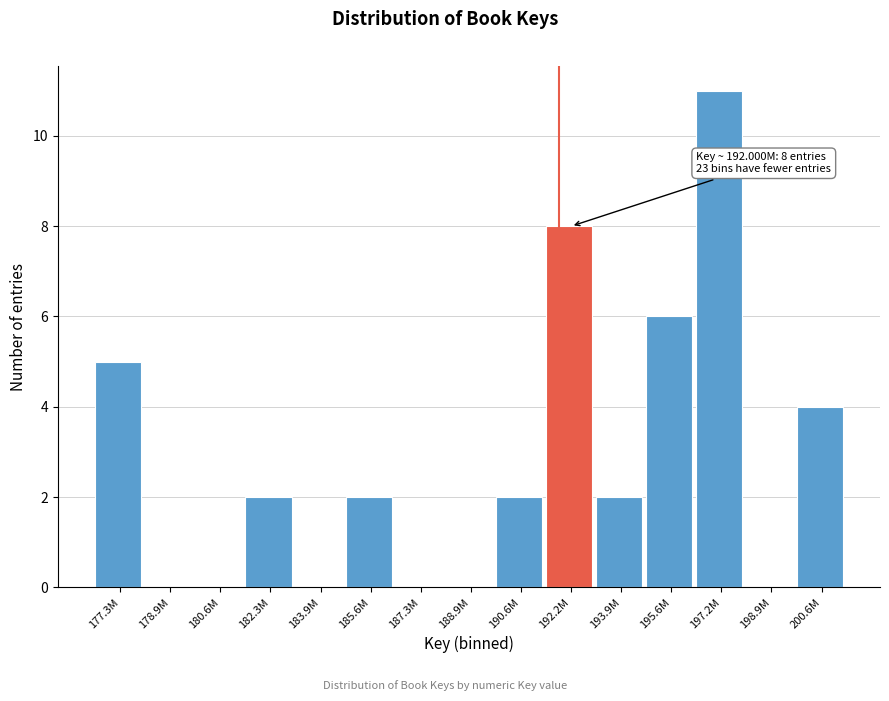

Reading left to right, extract all data points from this chart.

177.3M=5	178.9M=0	180.6M=0	182.3M=2	183.9M=0	185.6M=2	187.3M=0	188.9M=0	190.6M=2	192.2M=8	193.9M=2	195.6M=6	197.2M=11	198.9M=0	200.6M=4